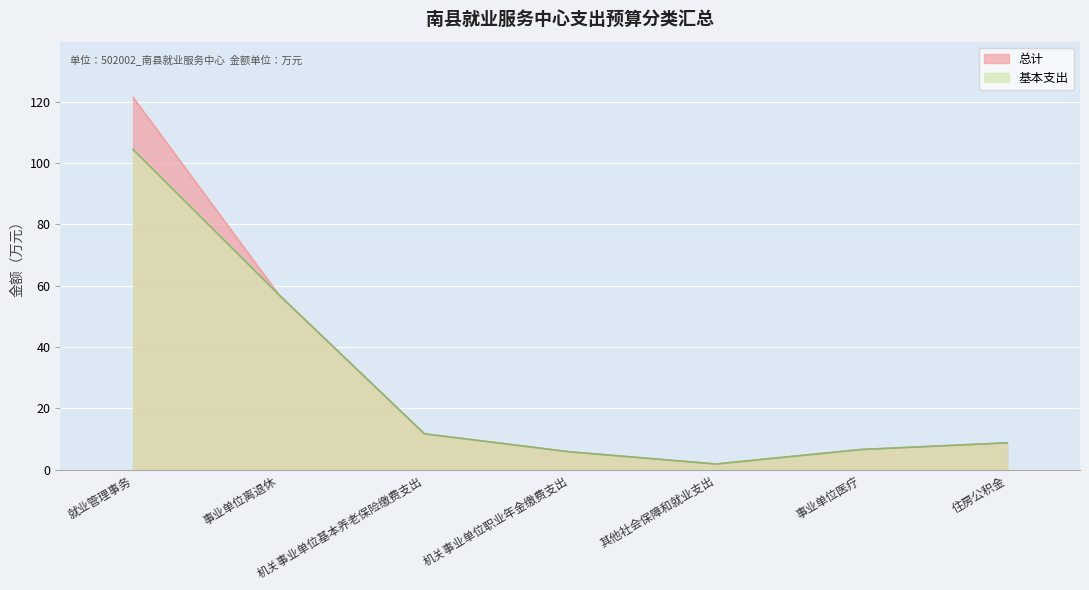

What is the minimum value for 基本支出?

1.9